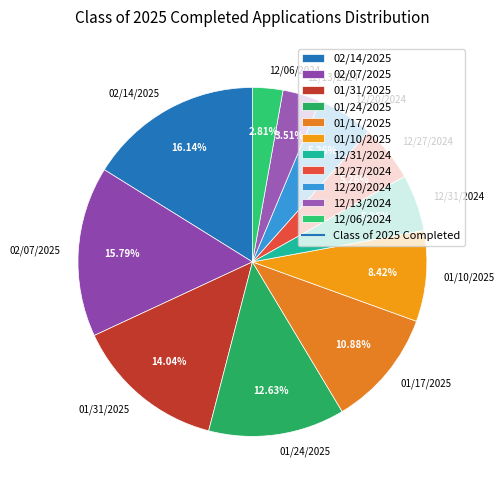

What is the ratio of the value at 01/10/2025 to the value at 12/20/2024?

1.6